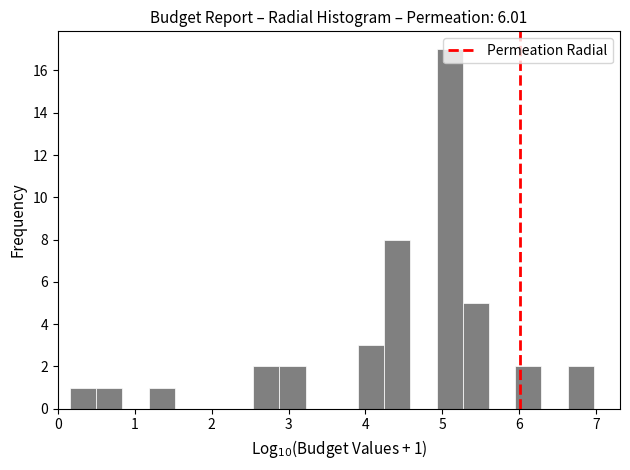

Read against the x-axis, roughly where is the centre of the tallest bar?

5.1